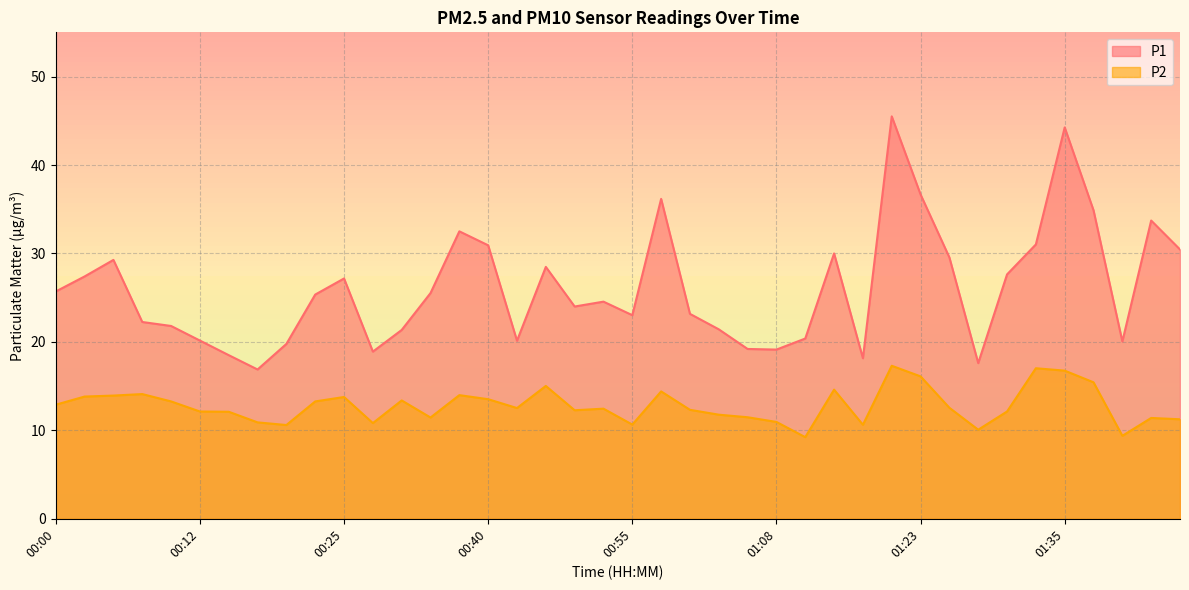

What is the total value across all series at 00:40?

44.4